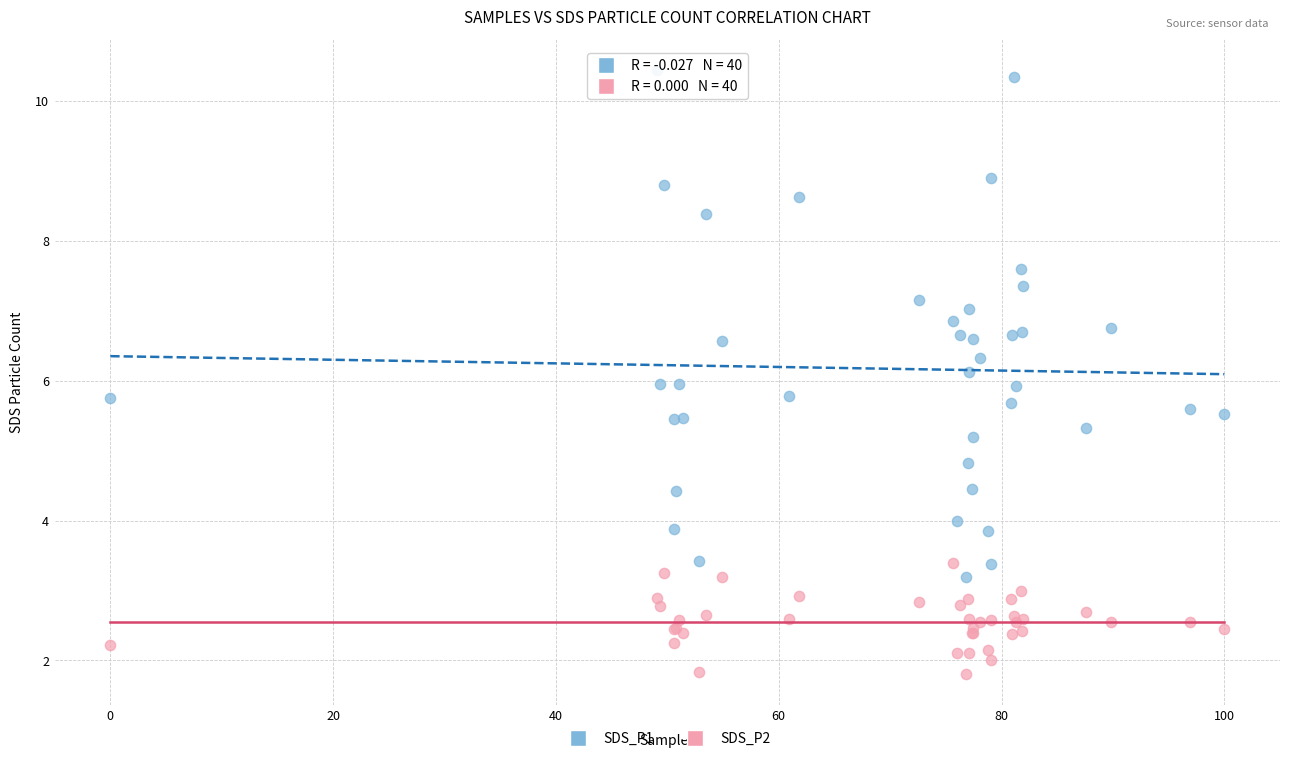

Which series contains the highest Y value?

SDS_P1